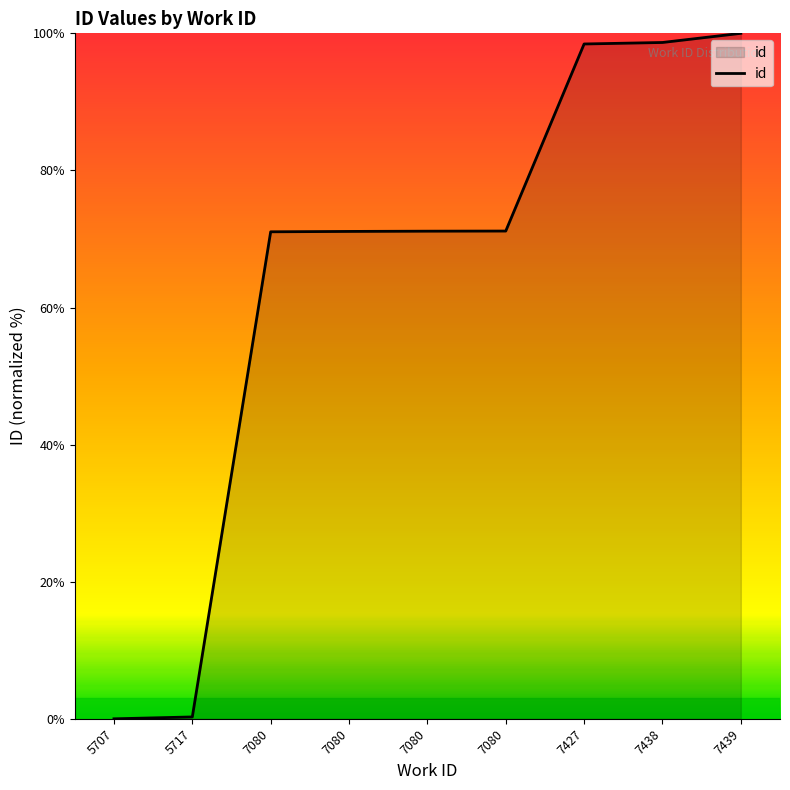

What is the approximate value at 7080?

71.2